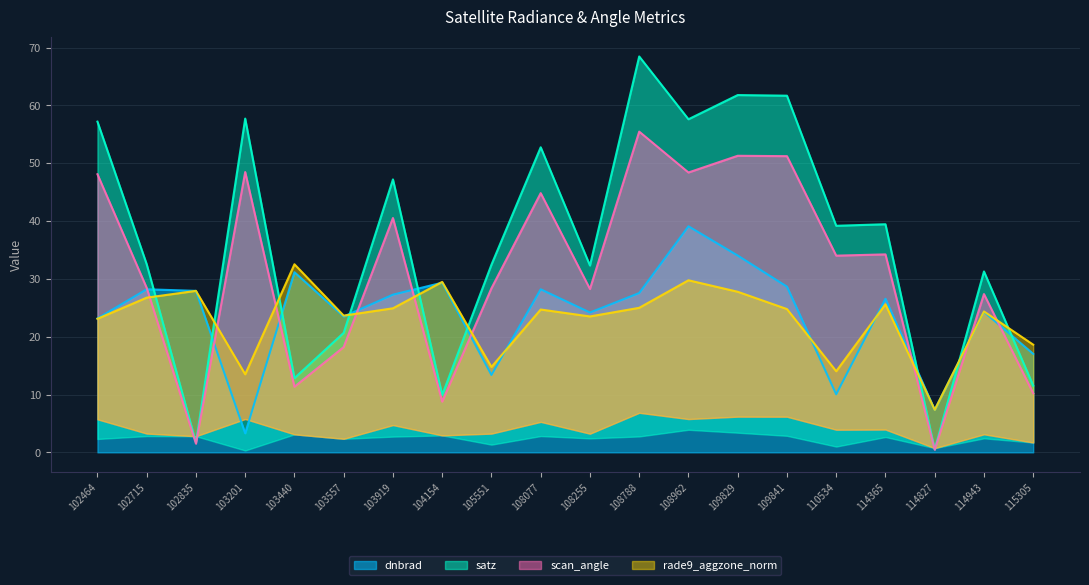

What is the maximum value shown in the chart?

68.5